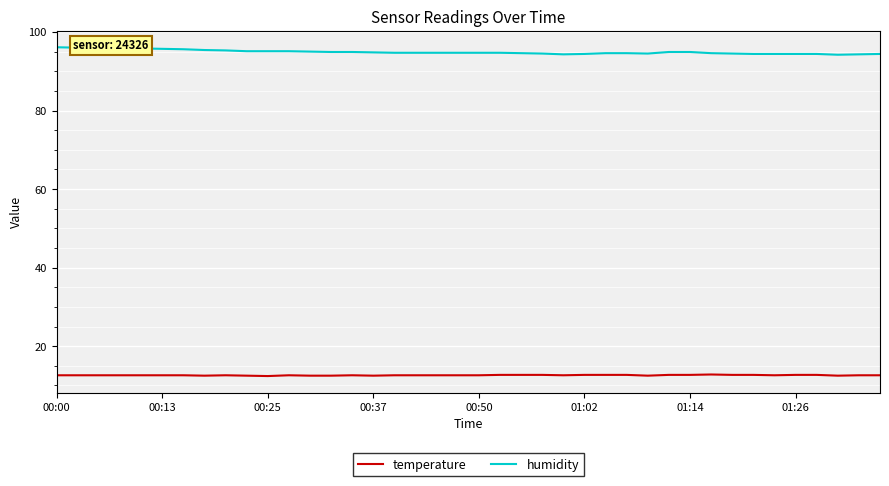

Rank the series by their average value, from highest to lowest.

humidity, temperature